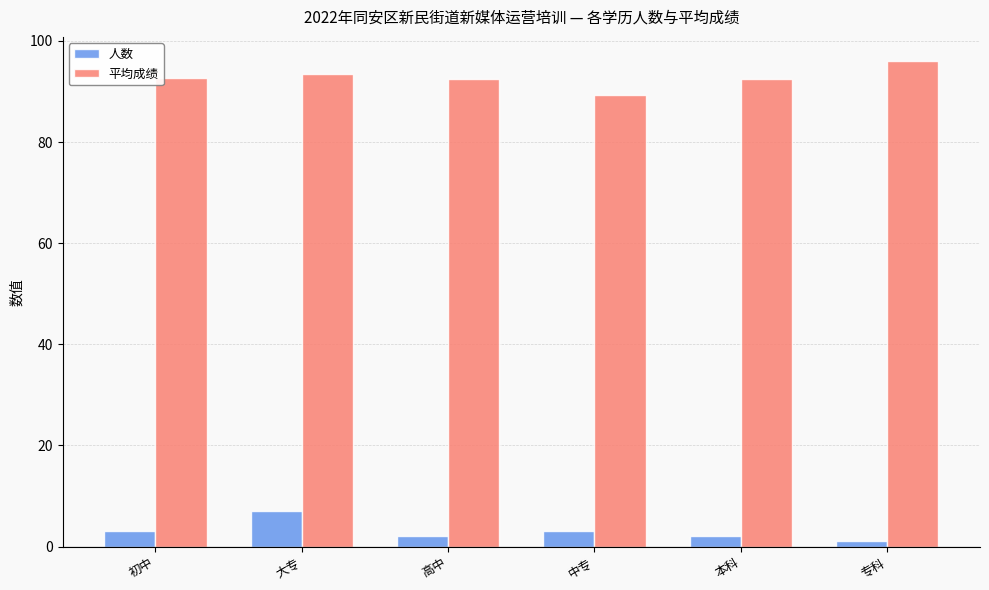

At which label does 平均成绩 reach its peak?

专科